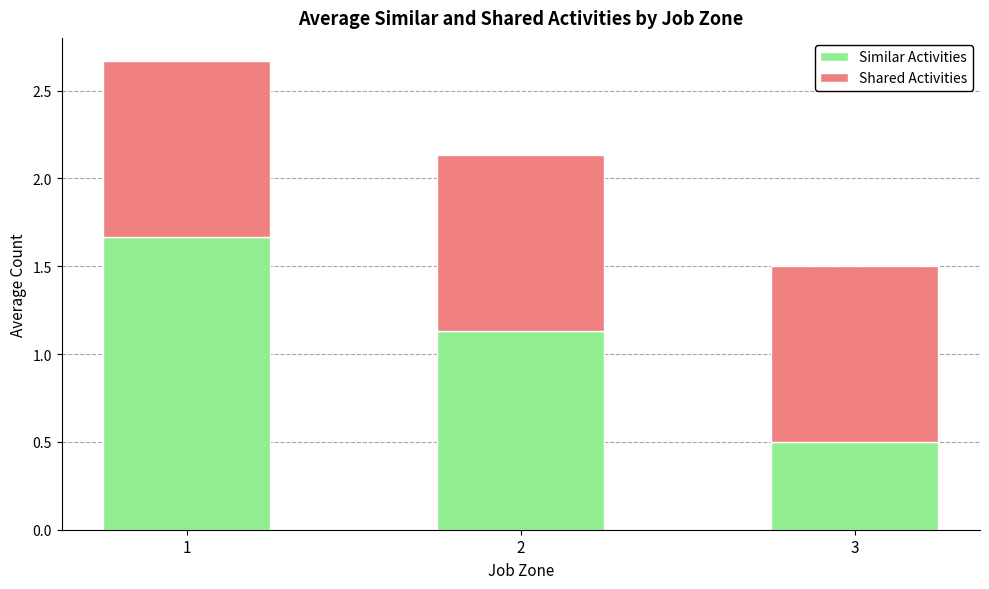

Rank the categories by Similar Activities value from lowest to highest.

3, 2, 1